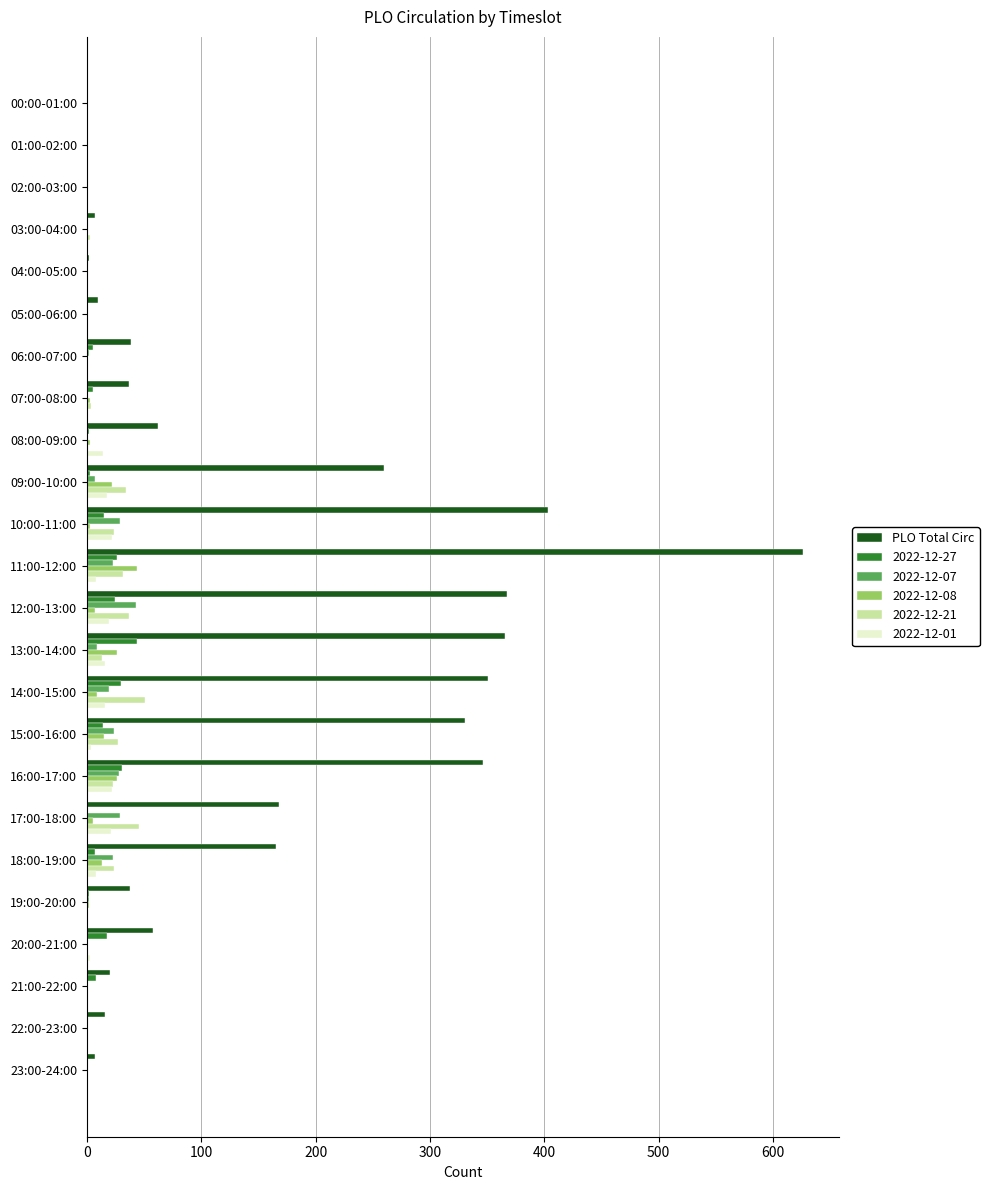

Which series changed the most between 09:00-10:00 and 22:00-23:00?

PLO Total Circ